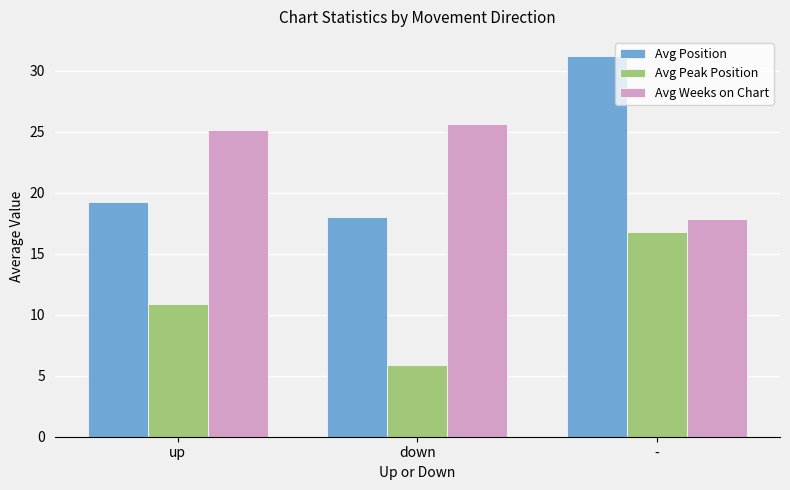

What is the spread (max minus min) of values at -?

14.4